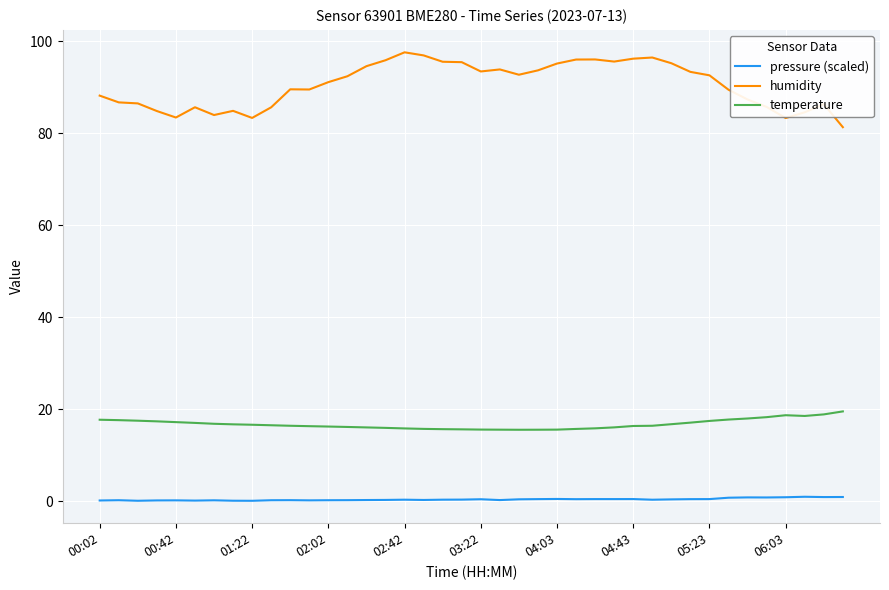

What are all the series names shown in the legend?

pressure (scaled), humidity, temperature